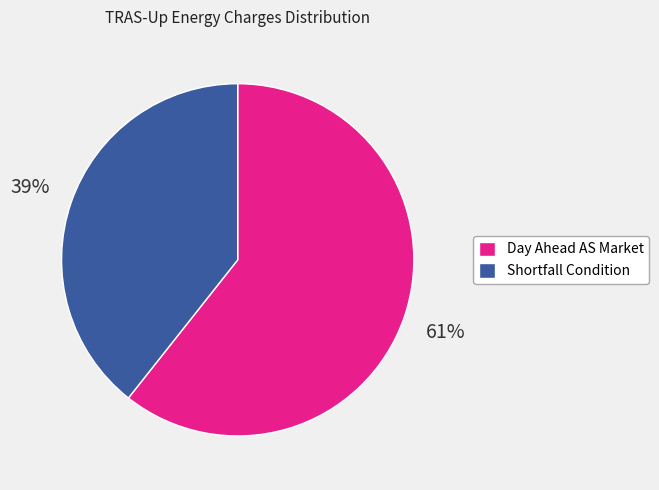

Do Day Ahead AS Market and Shortfall Condition together represent more than half of the pie?

Yes